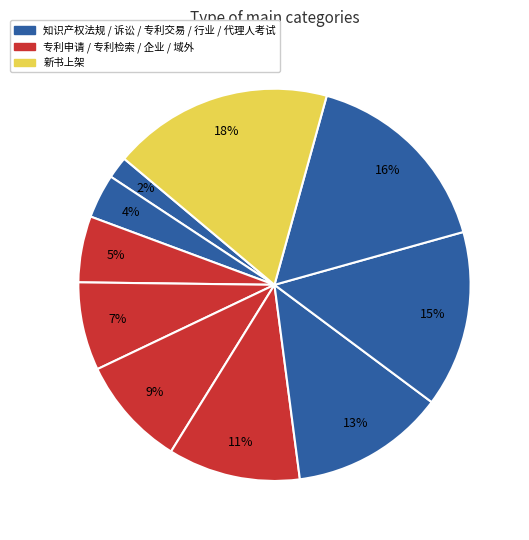

How many segments does this pie chart have?

10